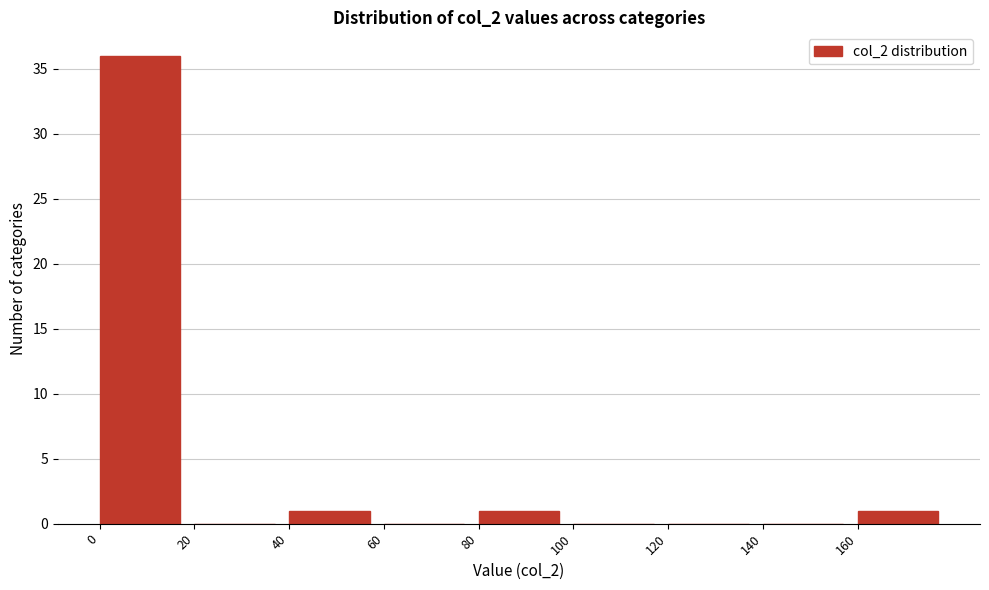

Which range on the x-axis has the tallest bar?

0 to 20